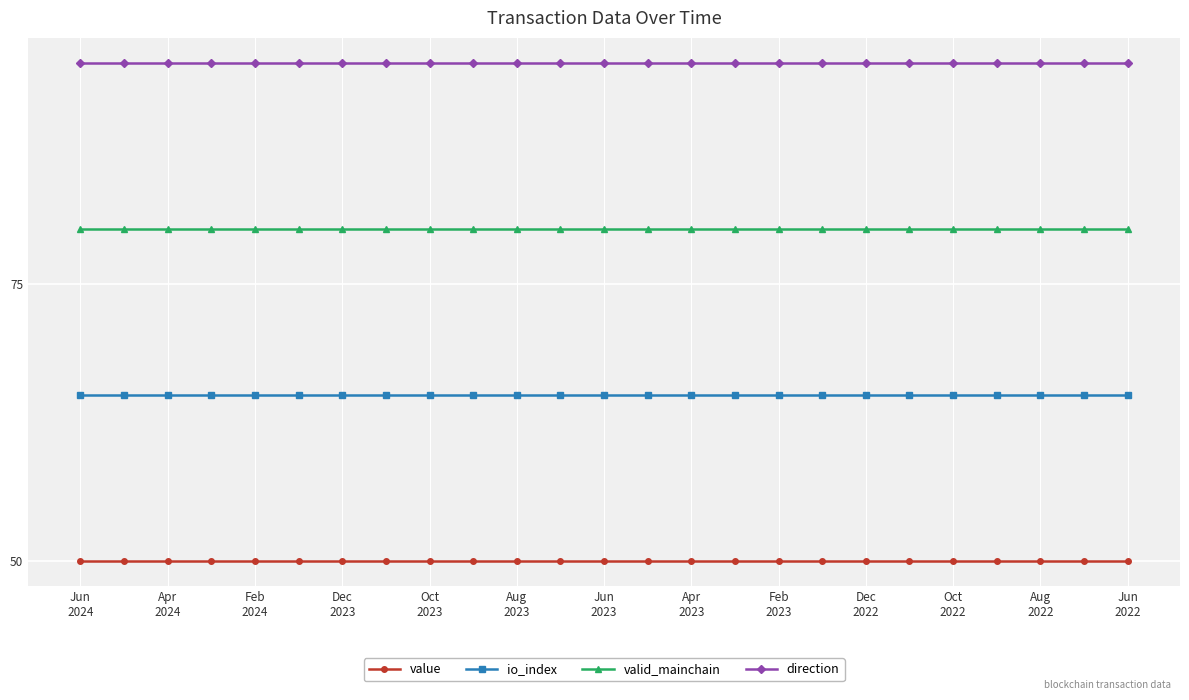

Rank the series by their maximum value, from lowest to highest.

value, io_index, valid_mainchain, direction